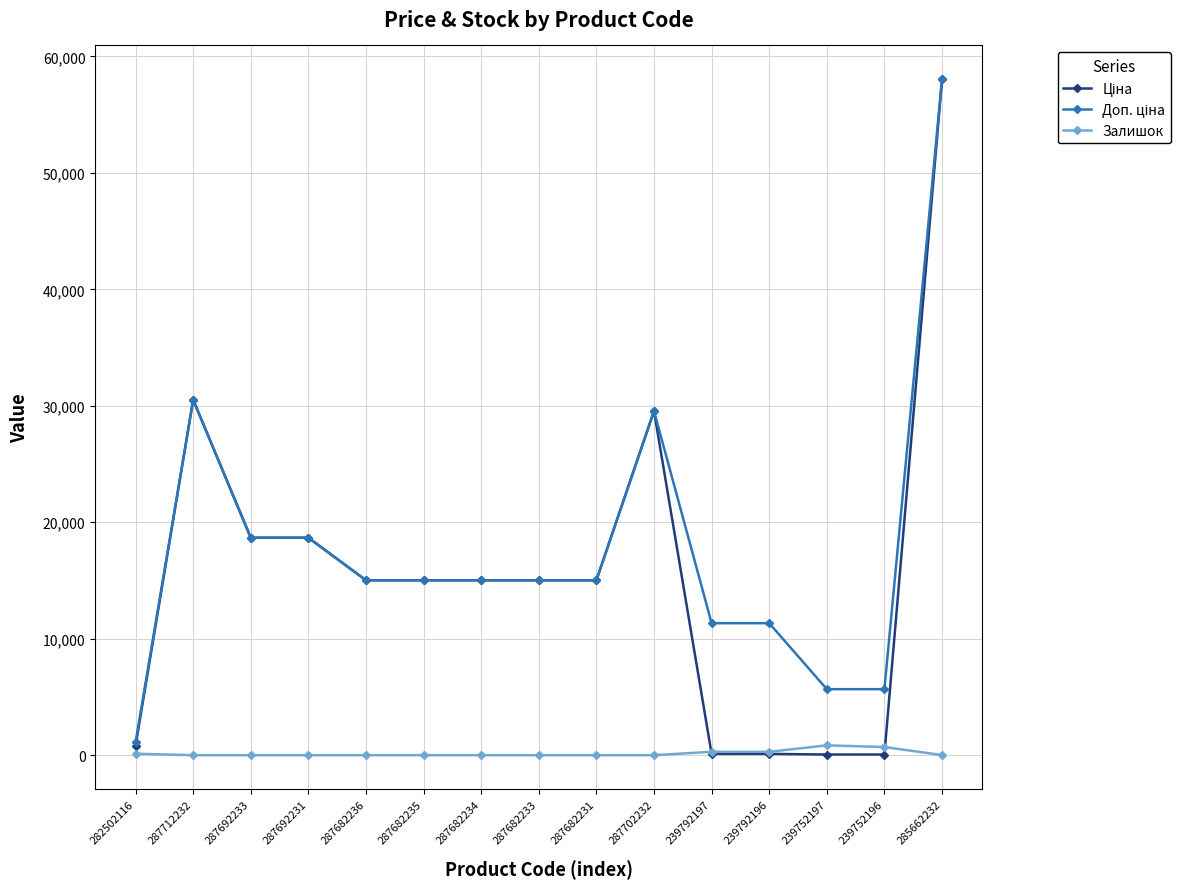

What is the label of the 5th point from the right?

239792197